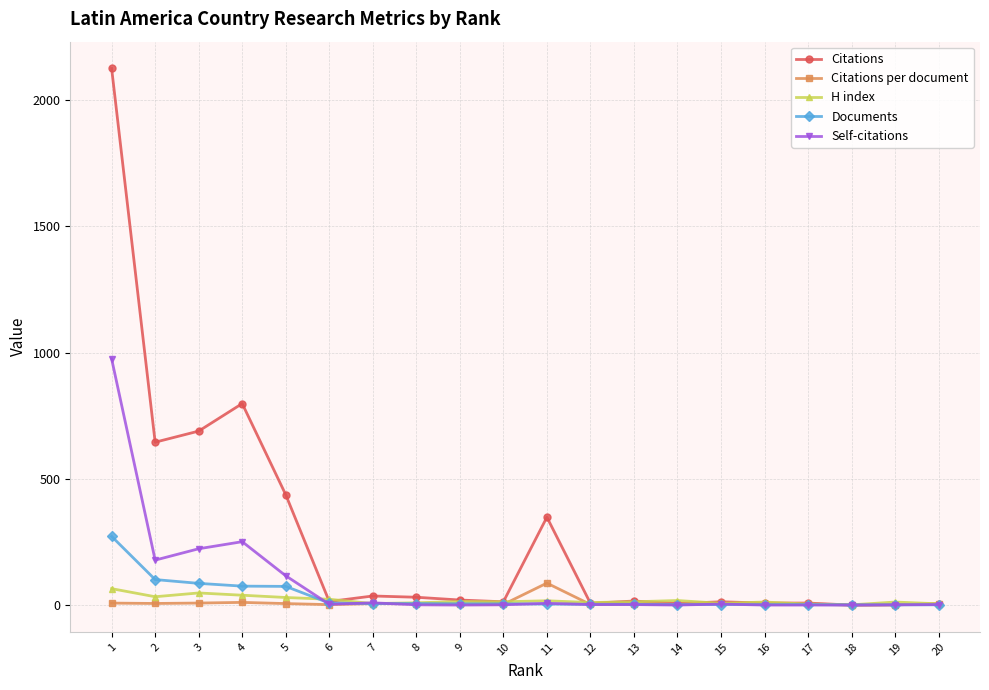

What is the highest value of the Documents series?

272.0